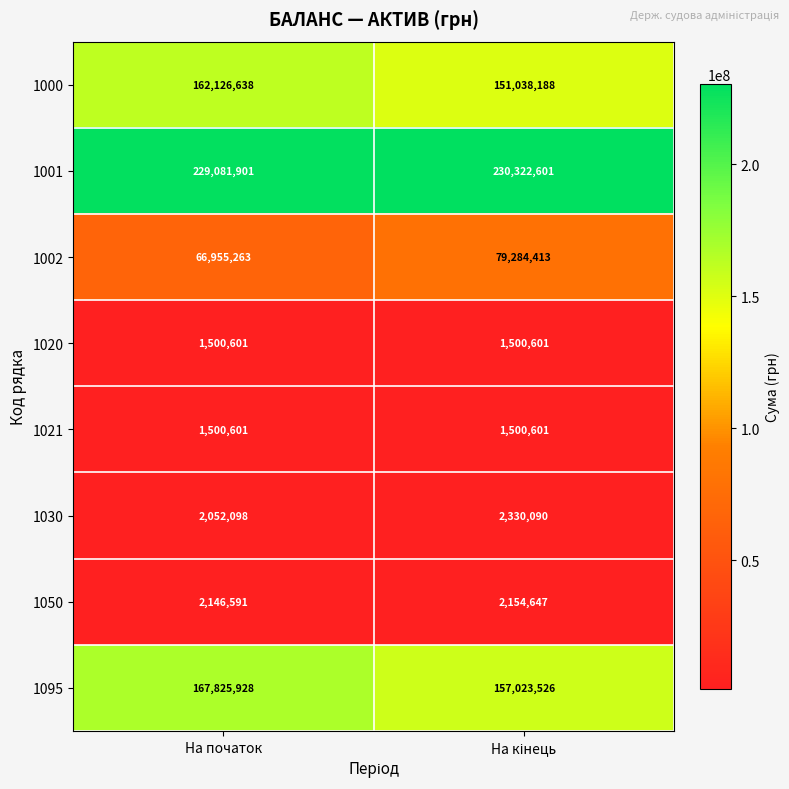

What is the highest value of the 1021 series?

1500601